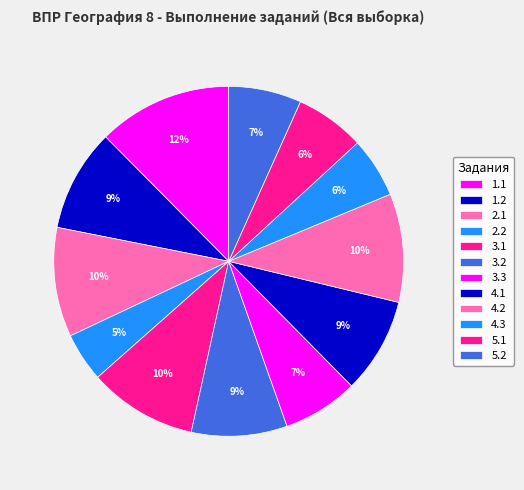

Count the number of slices in the pie.

12